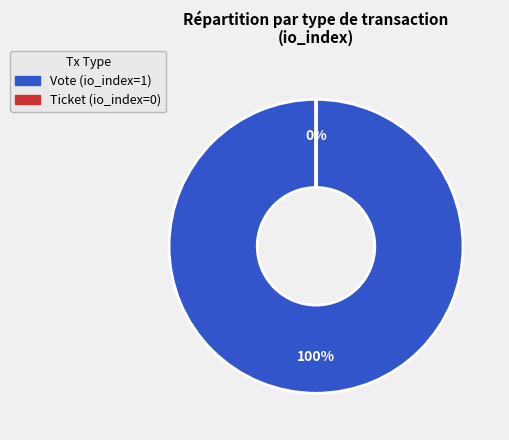

Which slice is the largest?

Vote